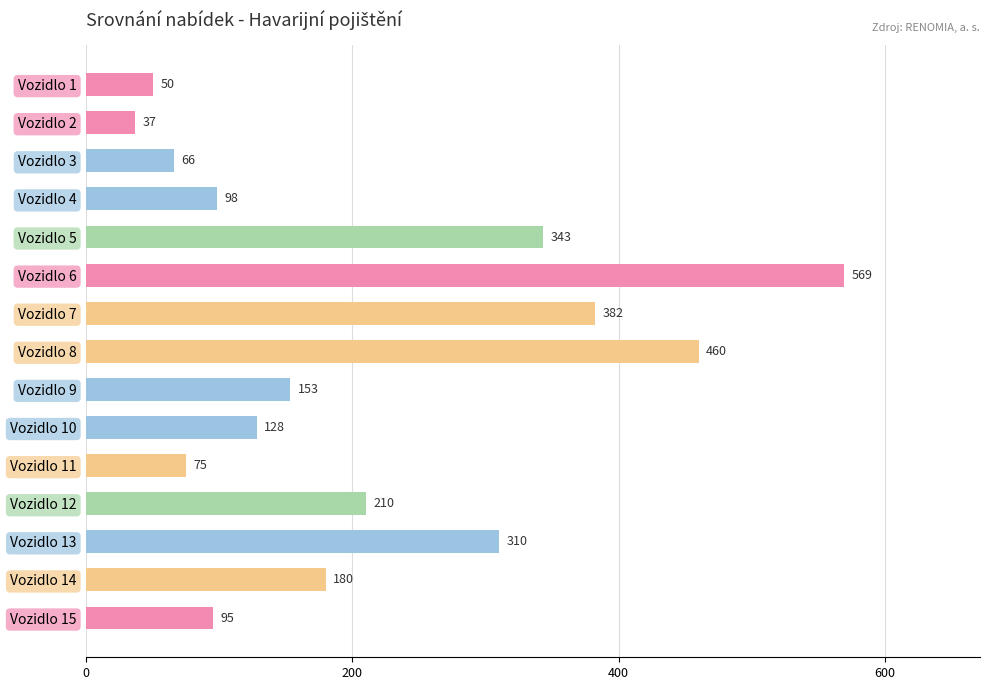

What is the value of the 1st bar from the top?

50